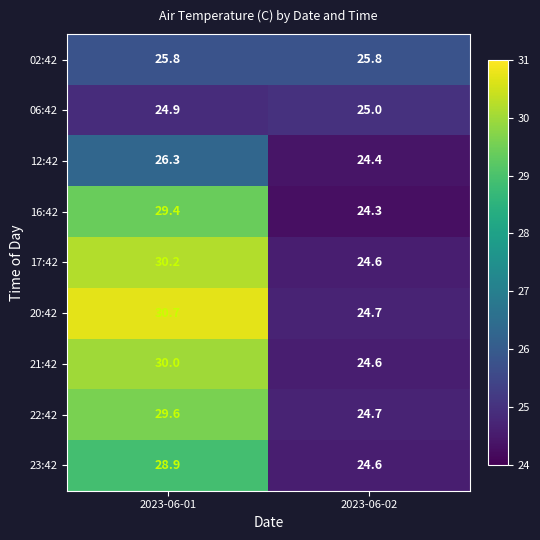

What is the difference between the 21:42 values at 2023-06-02 and 2023-06-01?

5.4